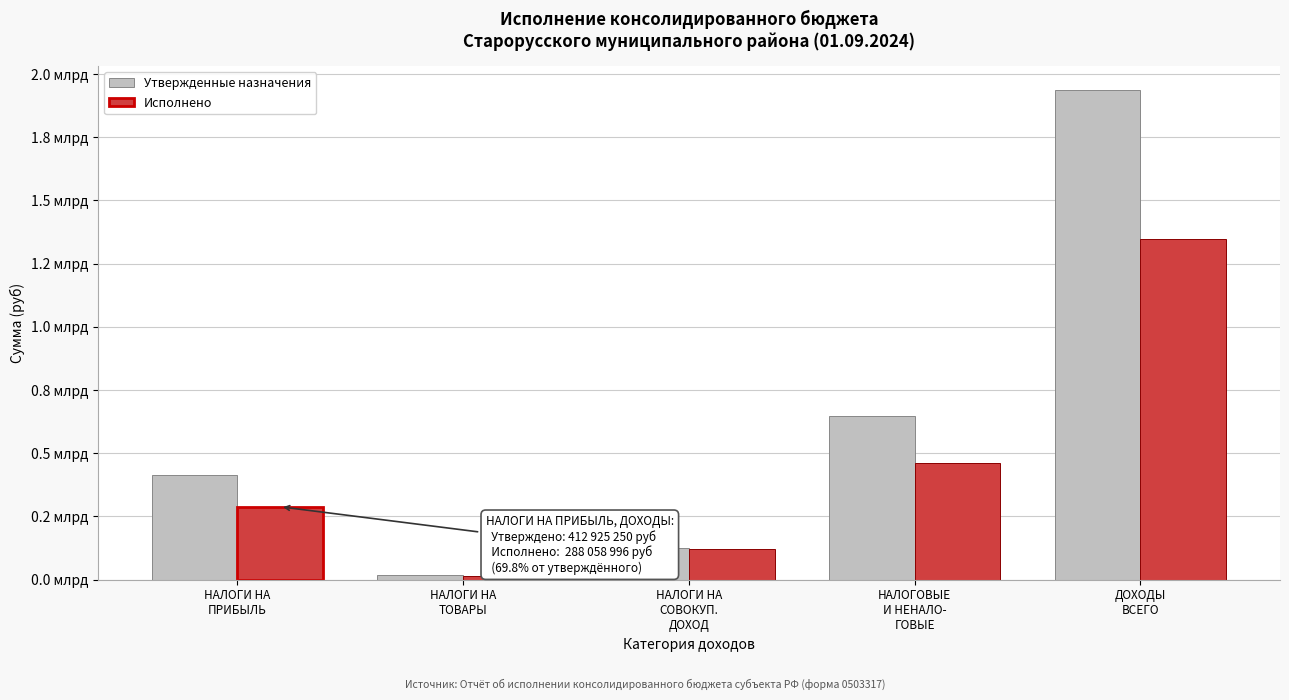

Does the chart contain stacked bars?

No